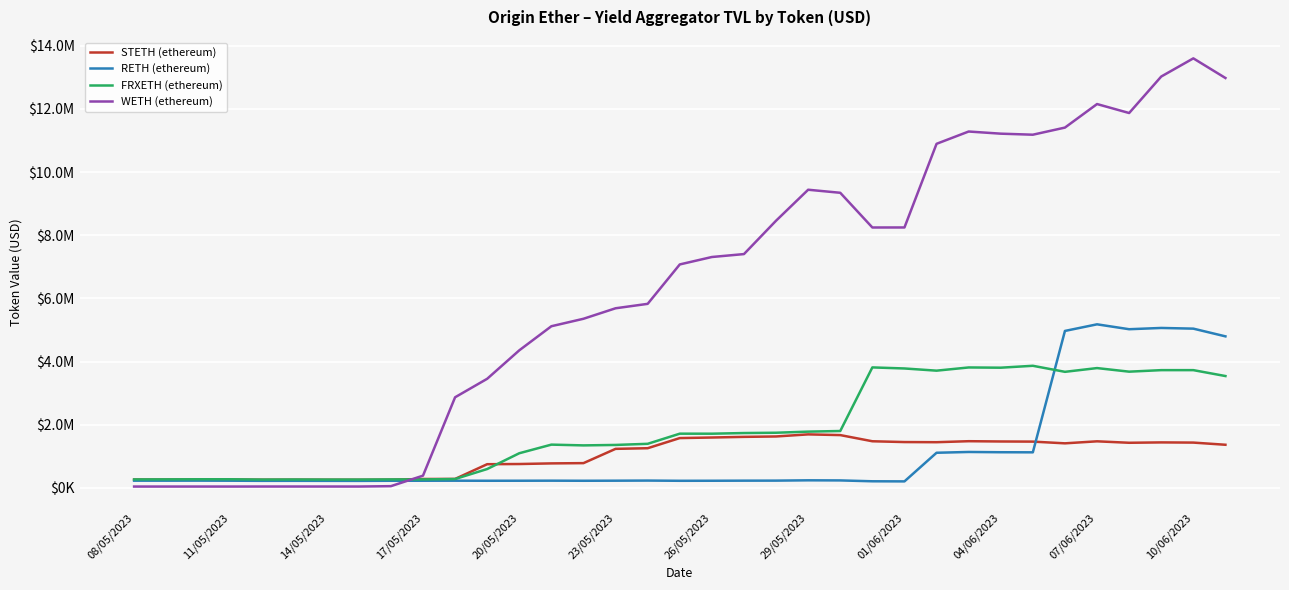

What is the value of the WETH (ethereum) point at the 6th from the left?

39414.6